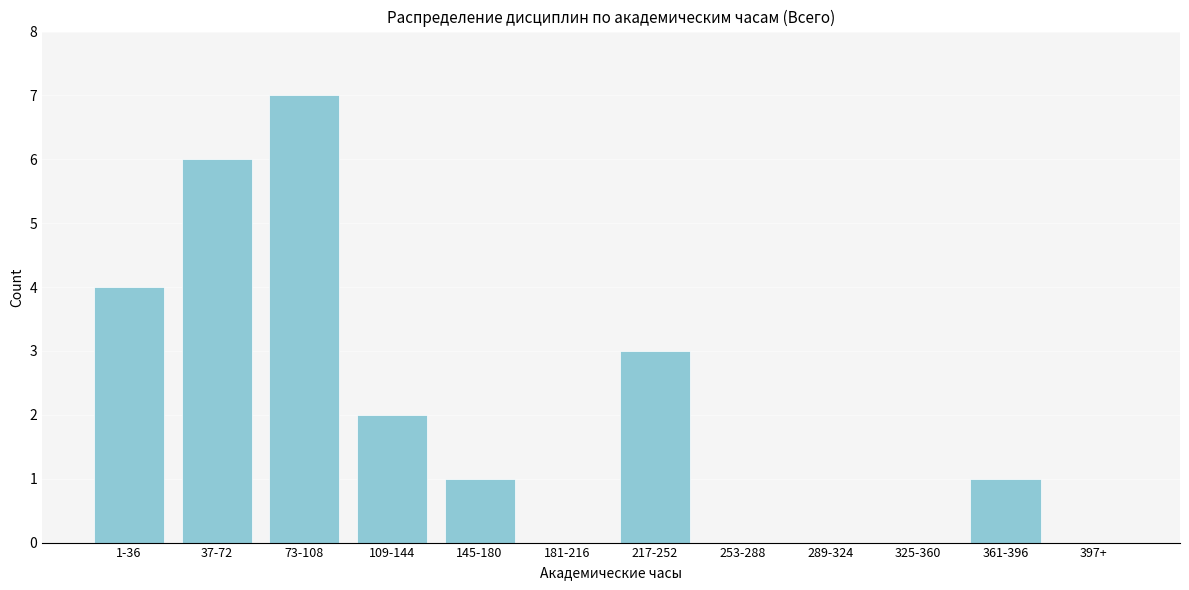

Reading left to right, what are all the values shown in this chart?

1-36=4	37-72=6	73-108=7	109-144=2	145-180=1	181-216=0	217-252=3	253-288=0	289-324=0	325-360=0	361-396=1	397+=0